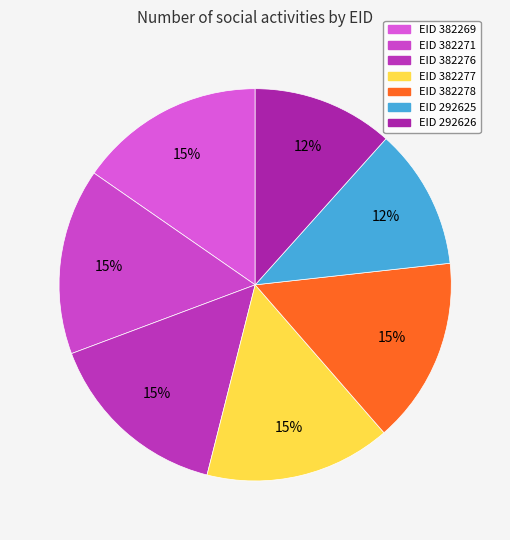

How many segments does this pie chart have?

7